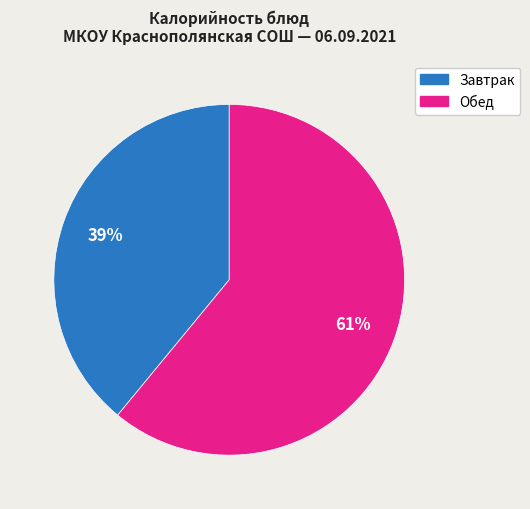

To the nearest percent, what is the difference between the largest and smallest slice percentages?

22%